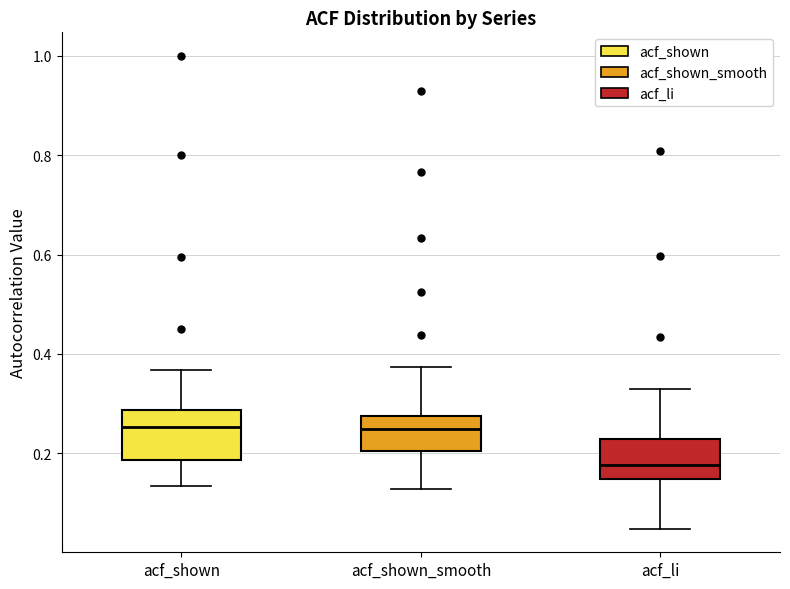

Reading left to right, read every box against the y-axis: the position of its median line, the range the box covers, and the ends of its whiskers. The values are not printed on the chart, so give them approximately, as read against the axis.

acf_shown: median 0.26, box 0.18 to 0.28, whiskers 0.14 to 0.36
acf_shown_smooth: median 0.24, box 0.20 to 0.28, whiskers 0.12 to 0.38
acf_li: median 0.18, box 0.14 to 0.22, whiskers 0.04 to 0.34